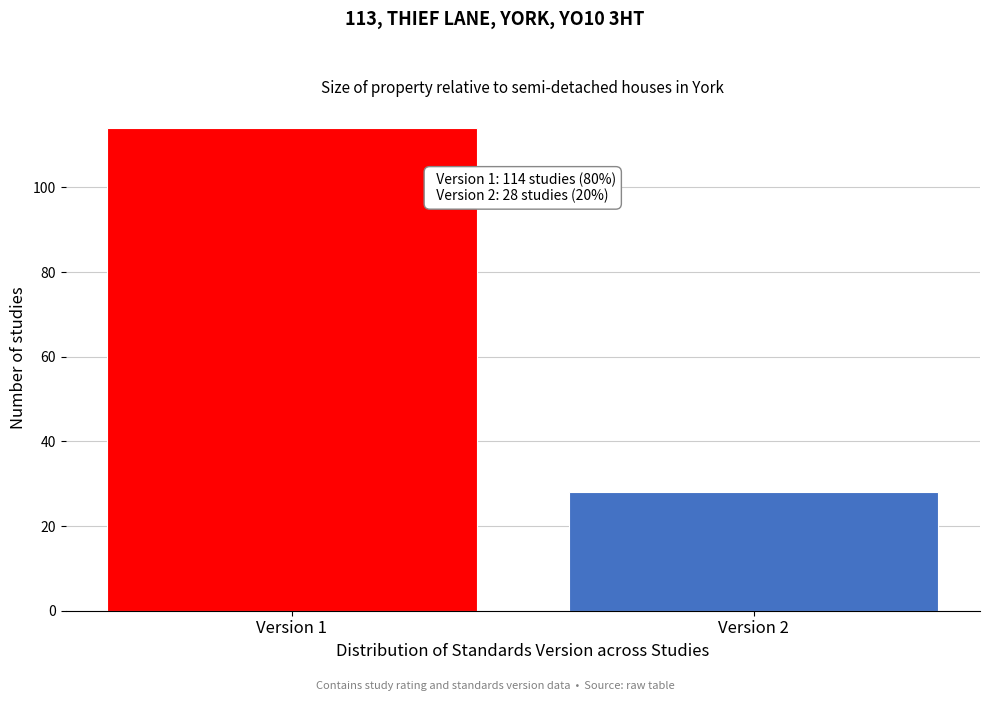

Reading right to left, transcribe all the data shown in this chart.

28	114